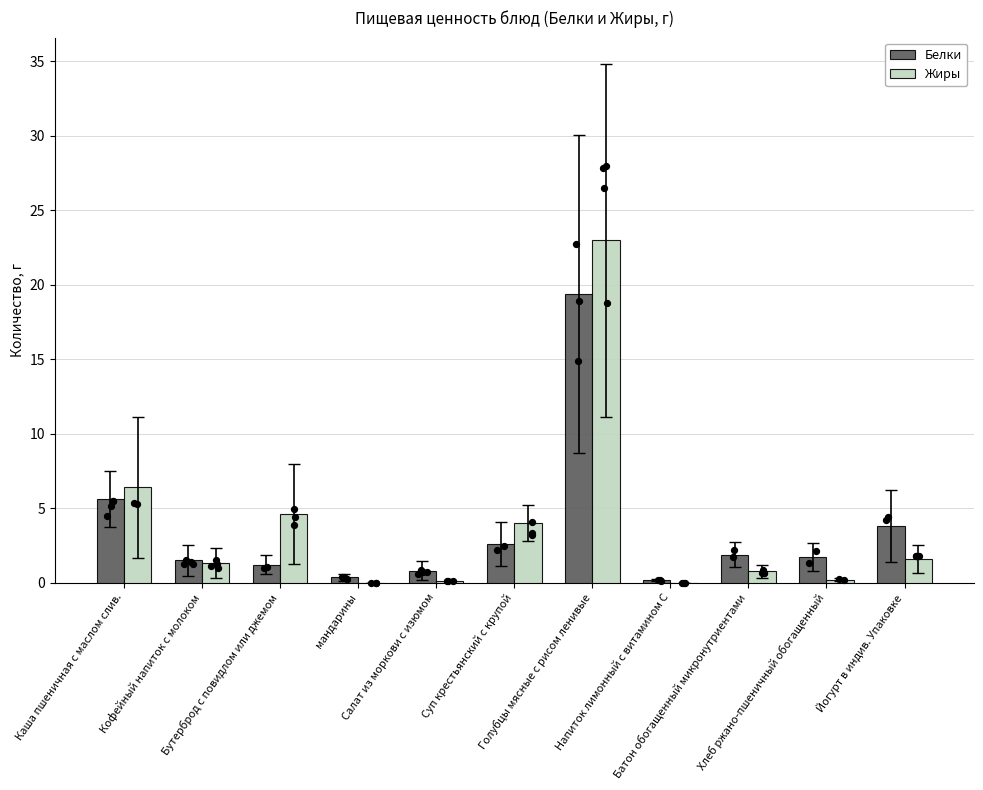

Which series has the largest total across all categories?

Жиры